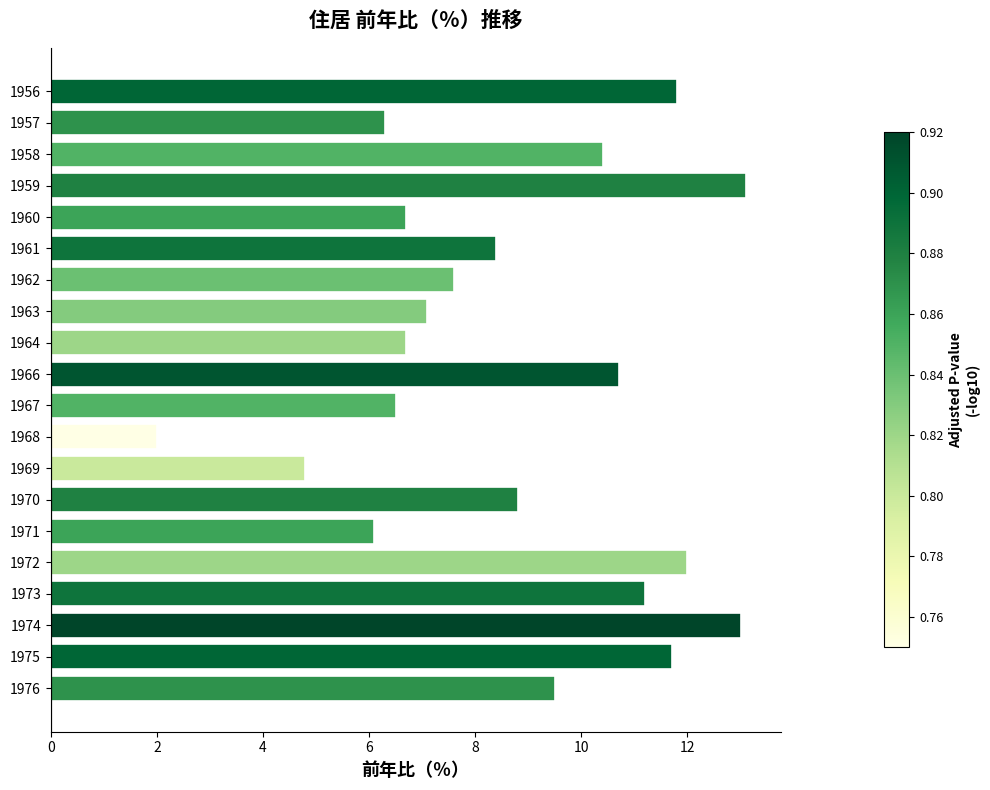

Count the number of values greater than 8.

11